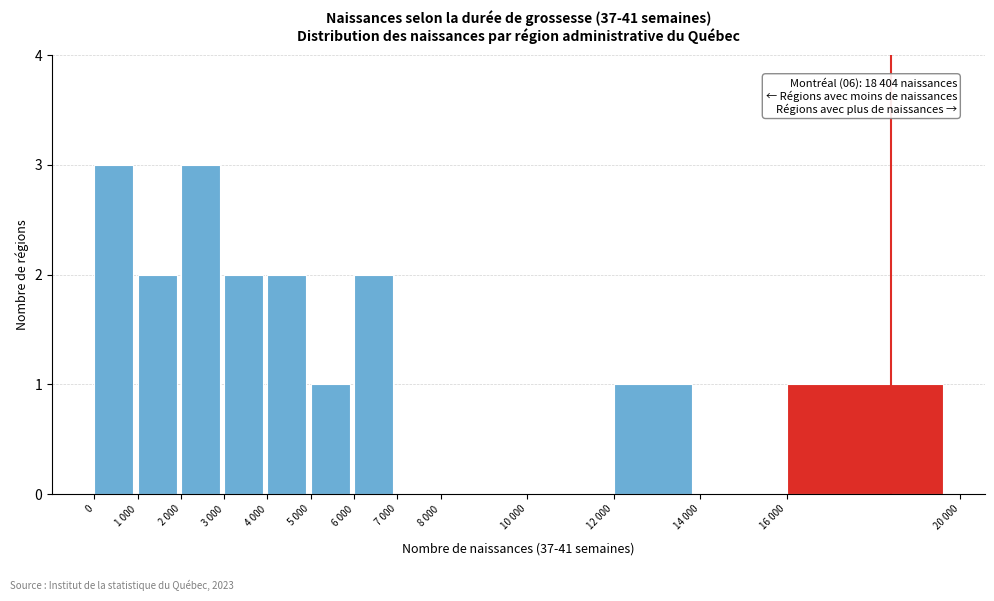

Reading left to right, transcribe all the data shown in this chart.

0=3	1 000=2	2 000=3	3 000=2	4 000=2	5 000=1	6 000=2	7 000=0	8 000=0	10 000=0	12 000=1	14 000=0	16 000=1